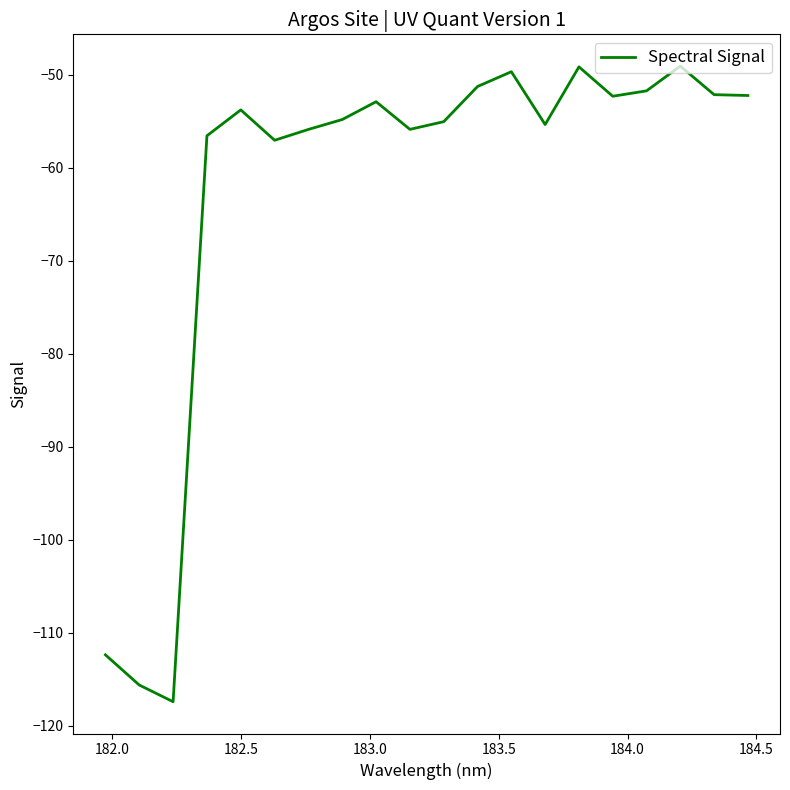

What is the maximum value shown in the chart?

-49.1